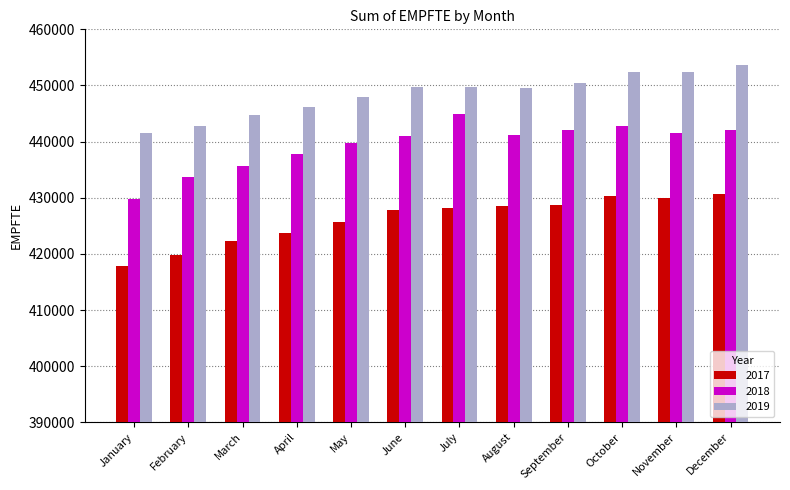

Which series has the largest range (max minus min)?

2018